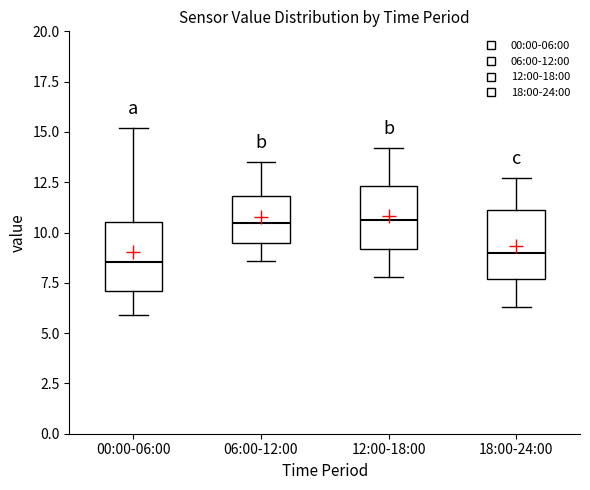

Where does the lower whisker of the box for 00:00-06:00 end on the y-axis? The values are not printed on the chart, so give them approximately, as read against the axis.

6.0